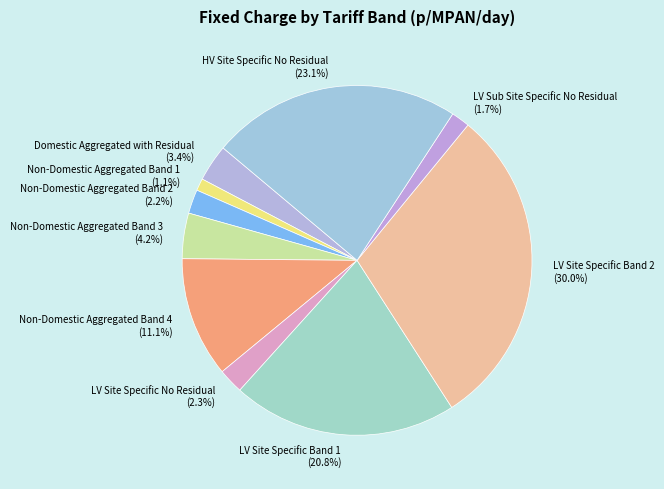

Which category has the smallest portion of the pie?

Non-Domestic Aggregated Band 1